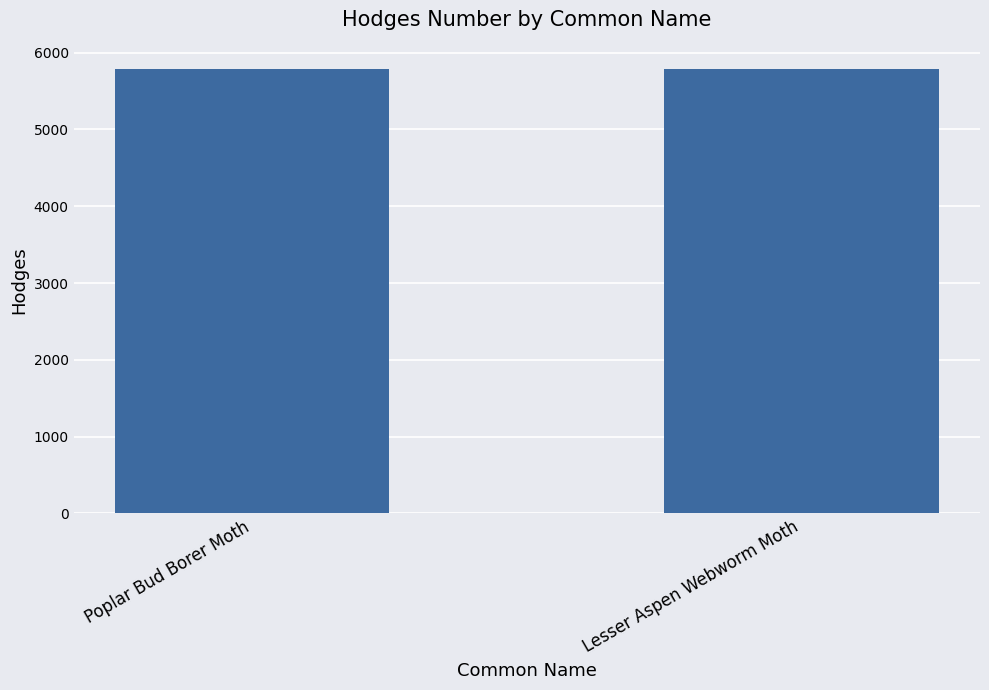

What is the sum of the values at Lesser Aspen Webworm Moth and Poplar Bud Borer Moth?

11573